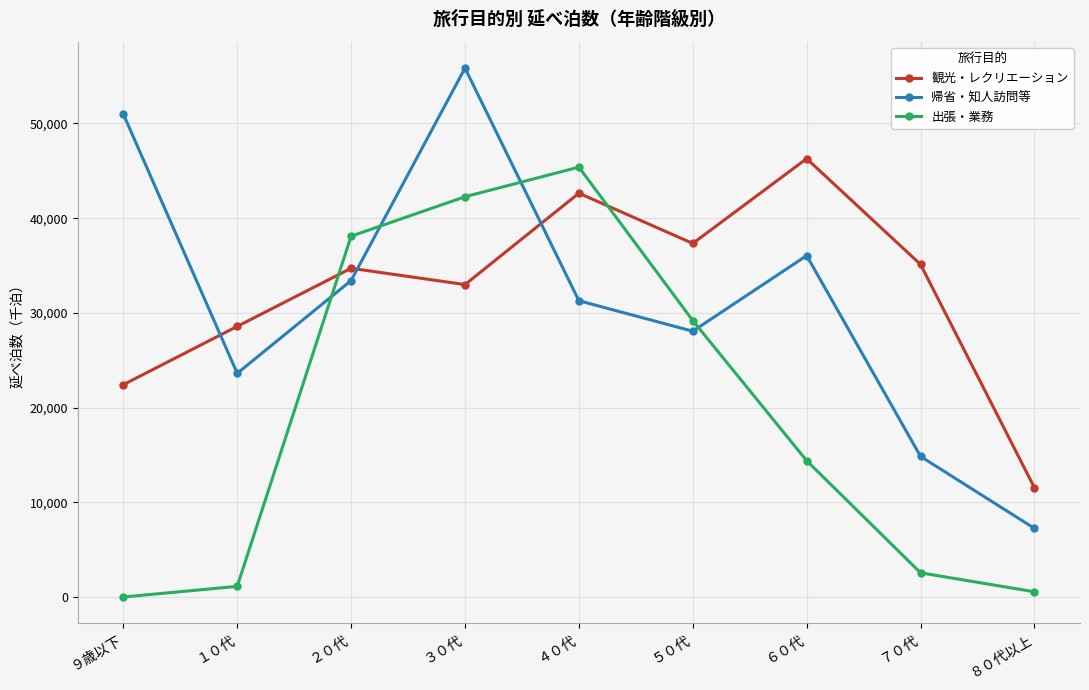

Which series changed the most between ３０代 and ８０代以上?

帰省・知人訪問等